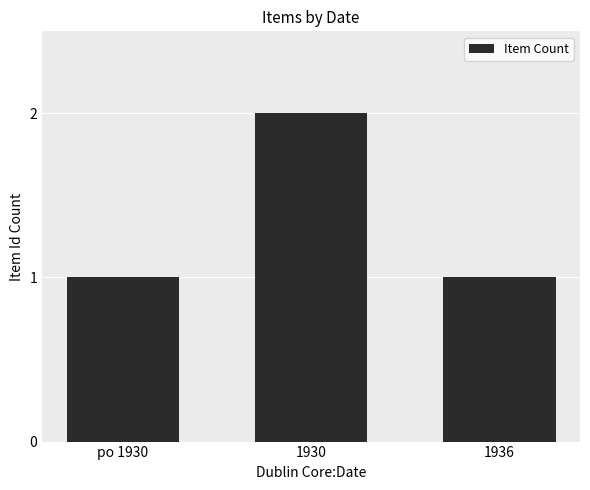

Is it true that the value at po 1930 is 1?

True